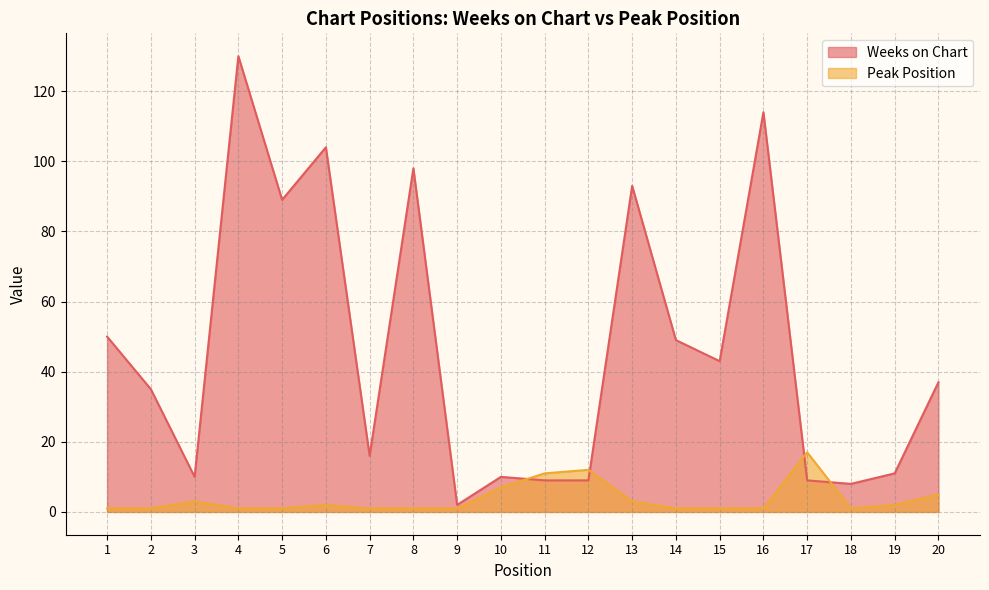

Which series has the widest spread of values?

Weeks on Chart